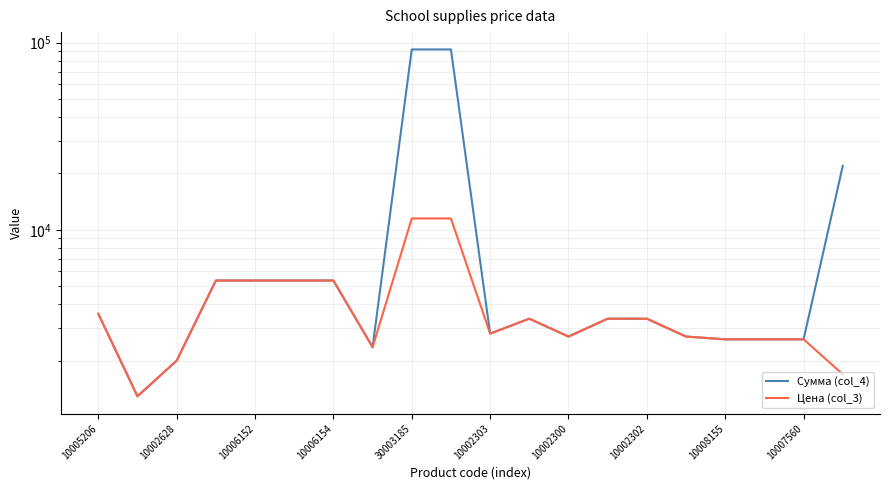

True or false: Сумма (col_4) has more than 2 interior local peaks.

False